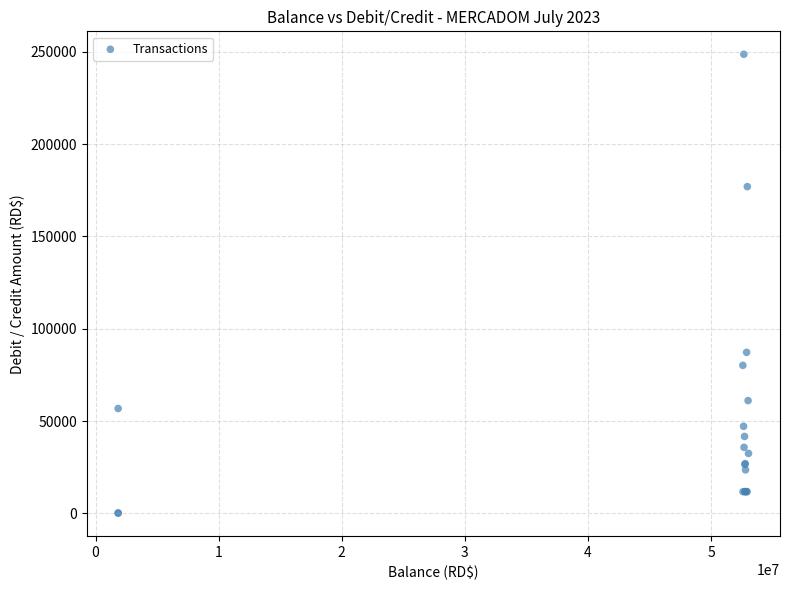

What Y value in the scatter plot is closest to 124422?

87240.0